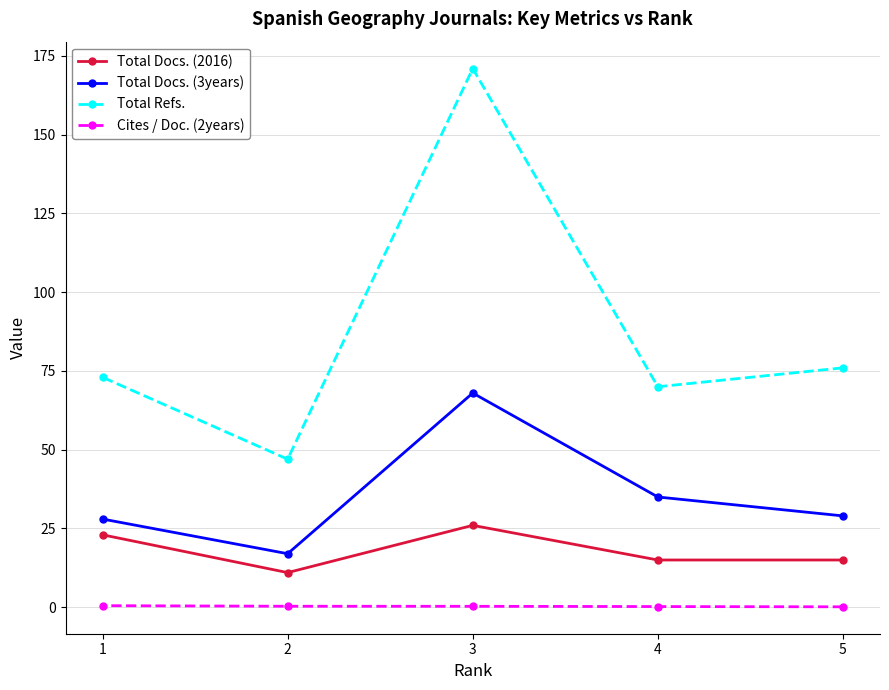

What is the average value of the Cites / Doc. (2years) series?

0.3